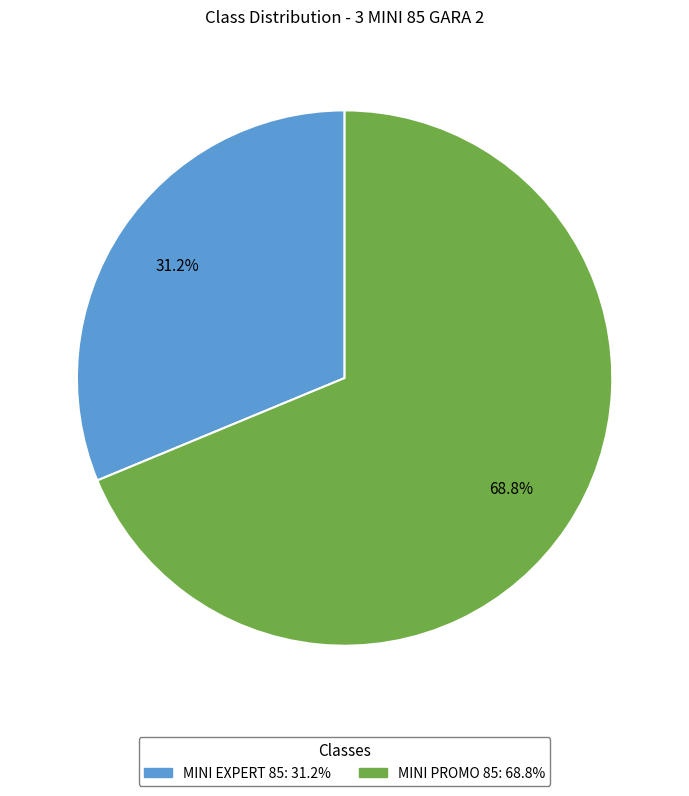

To the nearest percent, what percentage of the pie is MINI EXPERT 85?

31%